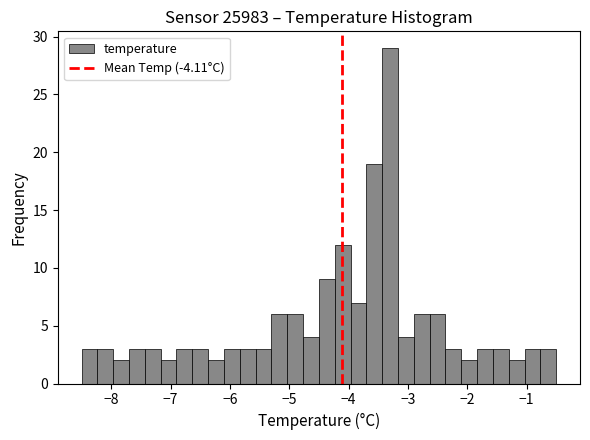

Around what value on the x-axis is the tallest bar? Give the approximate position of its centre, as read against the axis.

-3.3